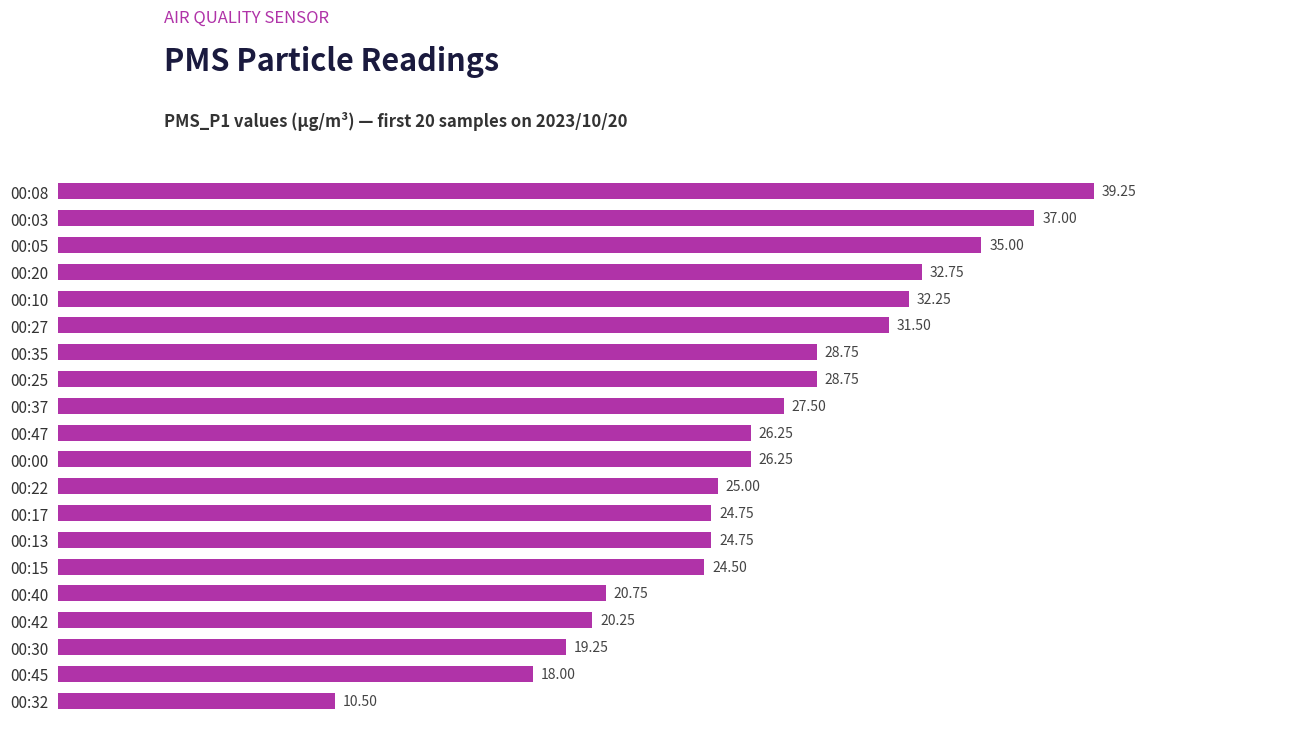

Approximately how many times larger is the value at 00:32 compared to 00:15?

0.4